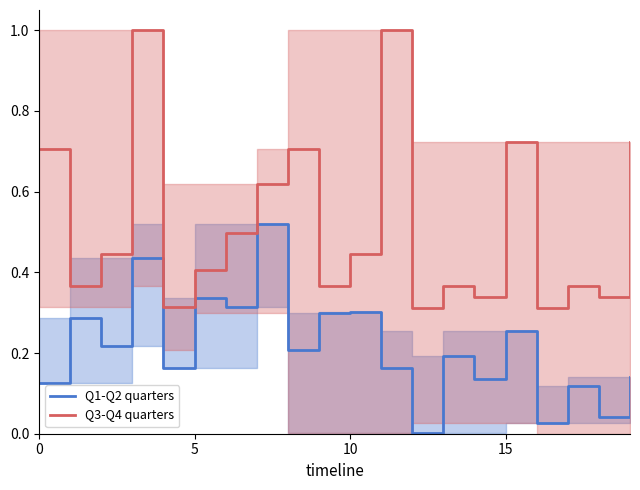

What is the total value across all series at 9?

0.7